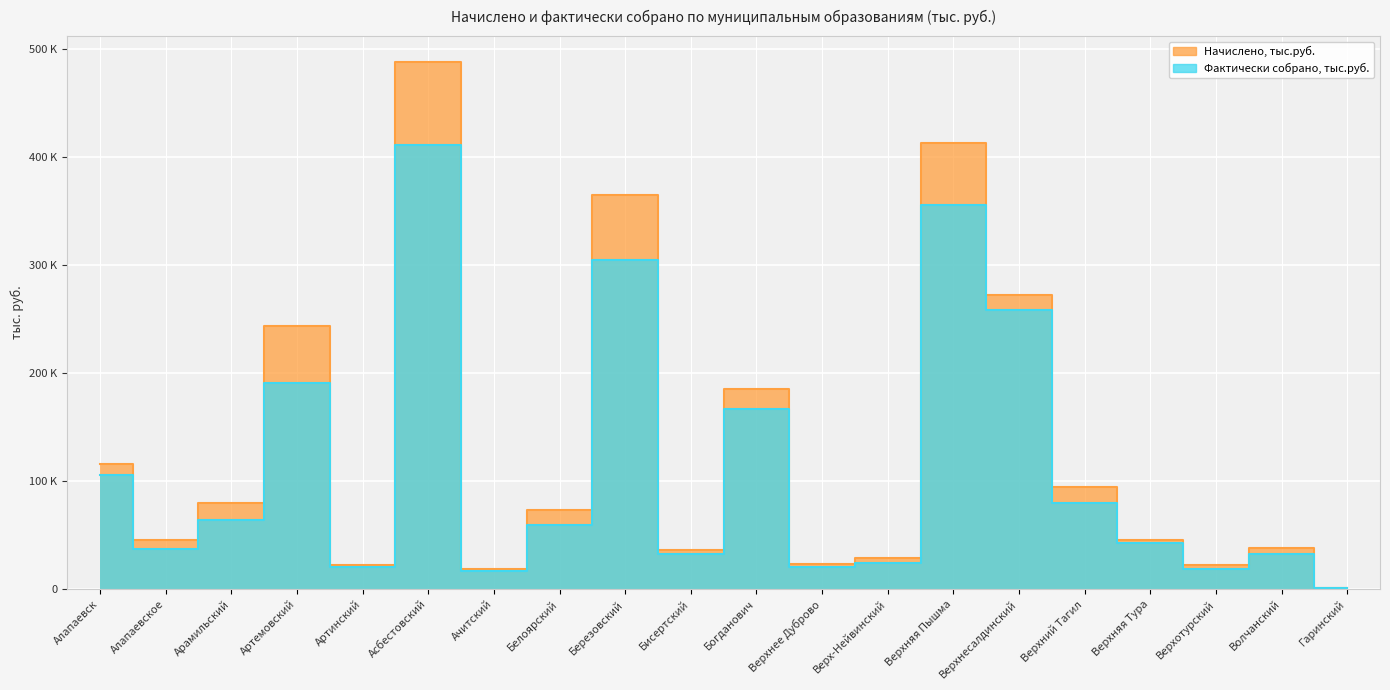

List the series in order of their overall mean, highest first.

Начислено, тыс.руб., Фактически собрано, тыс.руб.